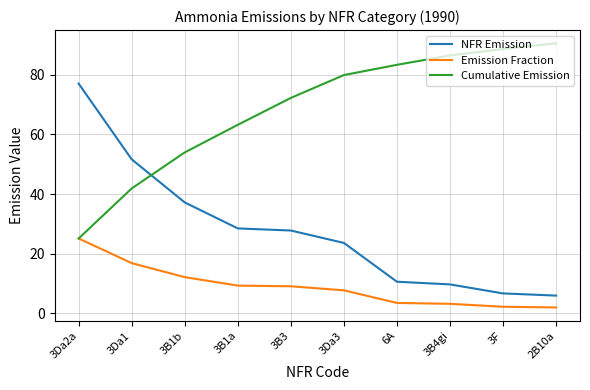

How many intersections are there between Cumulative Emission and NFR Emission?

1